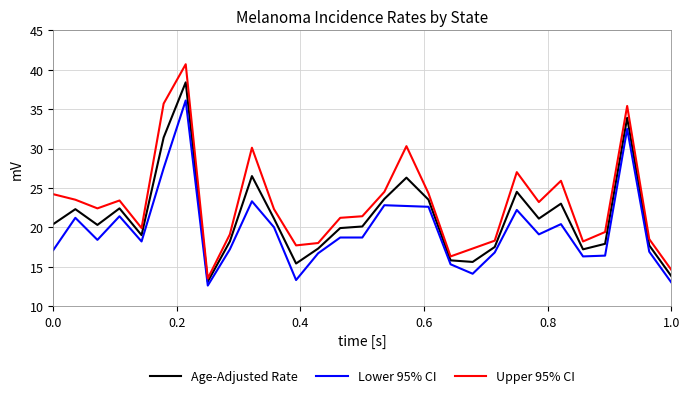

What is the smallest value displayed?

12.6